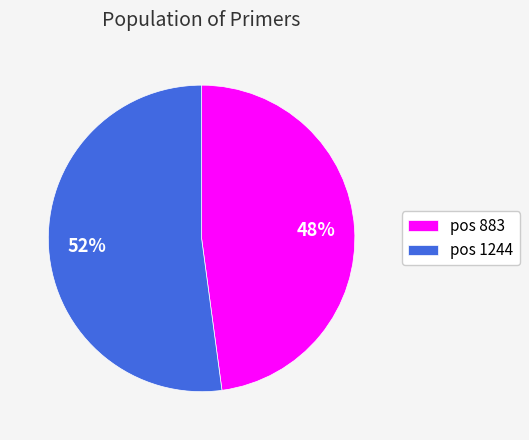

To the nearest percent, what is the combined percentage of pos 1244 and pos 883?

100%